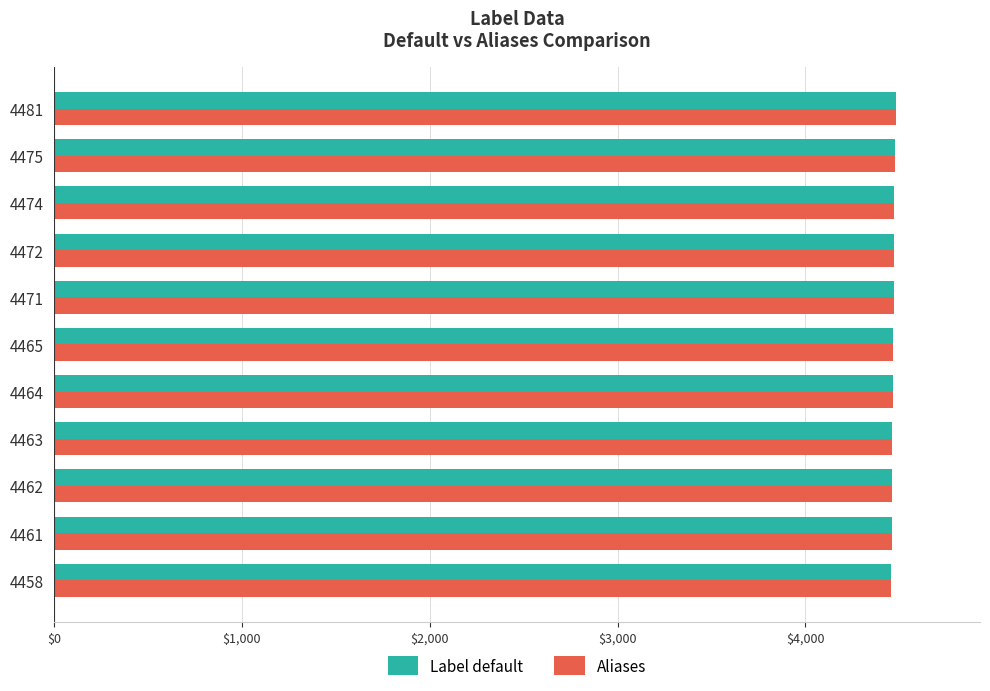

Is it true that Label default equals 4465 at 4465?

True